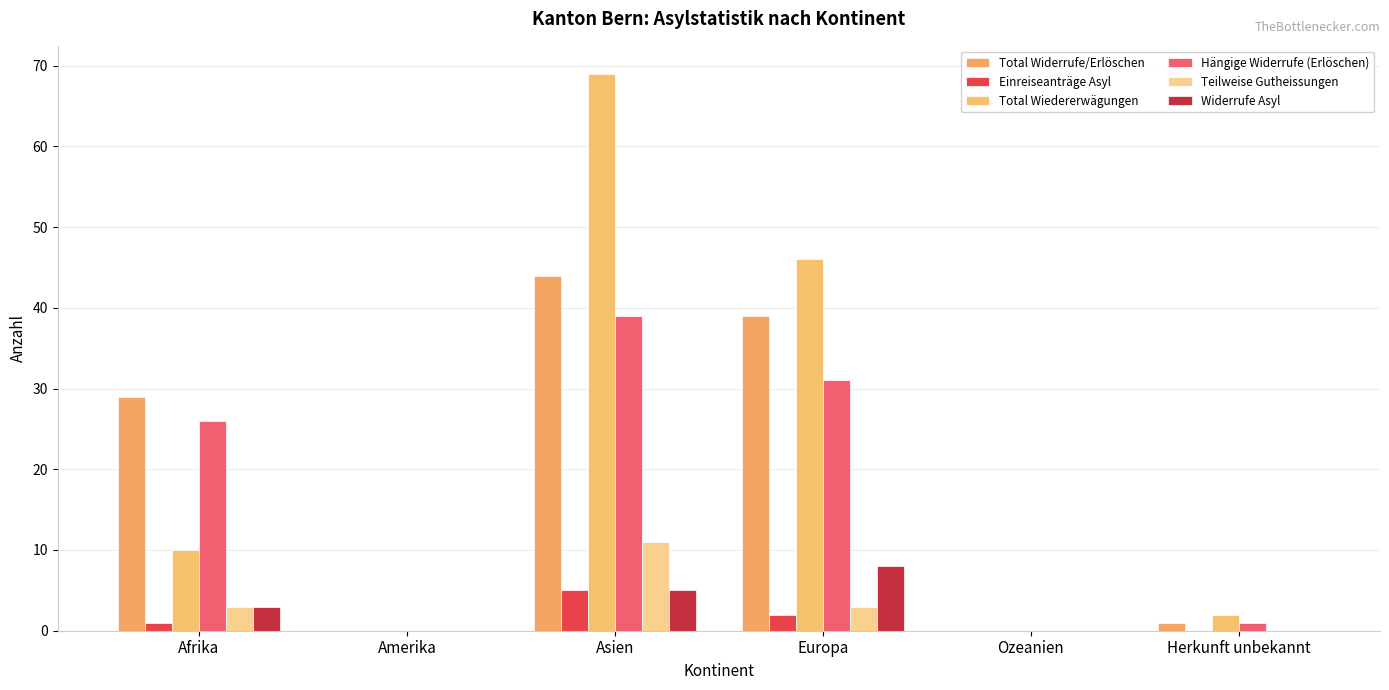

What is the maximum value shown in the chart?

69